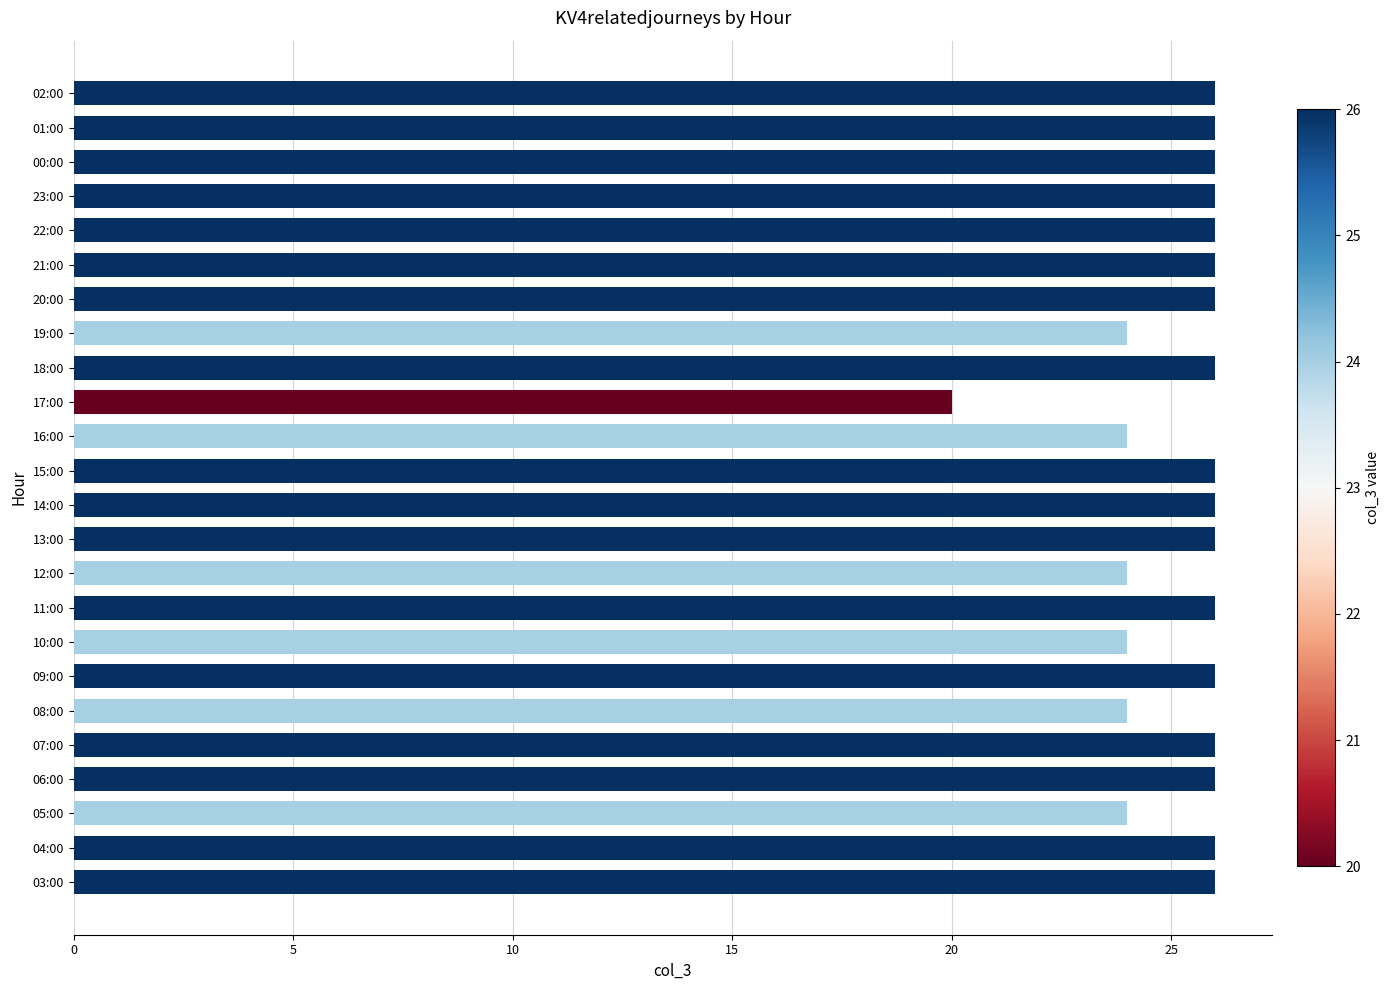

How many bars are there in total?

24